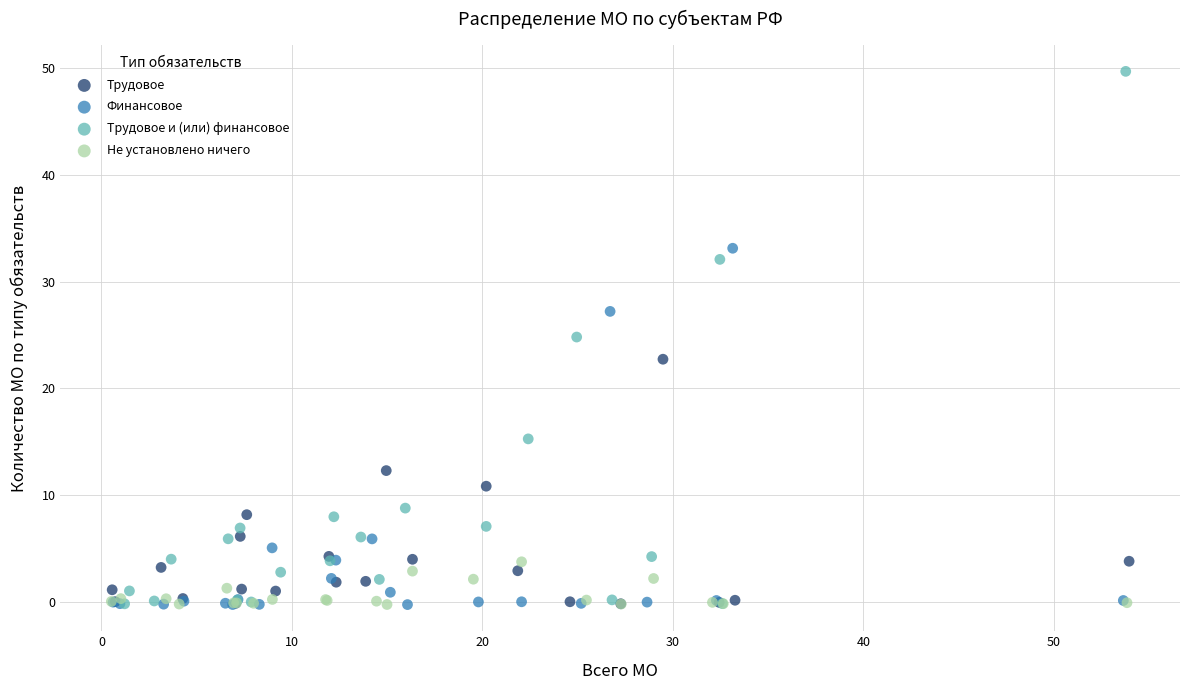

Which series has the widest spread of Y values?

Трудовое и (или) финансовое